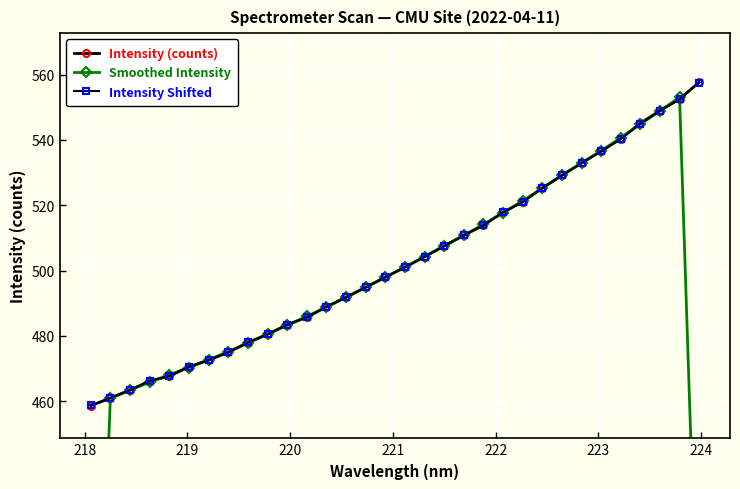

Reading left to right, extract all data points from this chart.

Intensity (counts): 458.6	460.9	463.4	466.2	467.7	470.5	472.6	475.0	478.0	480.5	483.4	485.7	488.9	491.8	494.9	498.0	501.0	504.2	507.6	510.8	513.9	517.9	521.1	525.3	529.2	533.0	536.6	540.4	545.1	549.0	552.6	557.7
Smoothed Intensity: 306.5	461.0	463.5	465.7	468.1	470.3	472.7	475.2	477.8	480.6	483.2	486.0	488.8	491.9	494.9	498.0	501.1	504.3	507.5	510.8	514.2	517.6	521.4	525.2	529.2	532.9	536.7	540.7	544.8	548.9	553.1	370.1
Intensity Shifted: 458.7	461.0	463.4	466.3	467.8	470.6	472.6	475.0	478.0	480.5	483.5	485.7	488.9	491.9	494.9	498.0	501.0	504.2	507.6	510.8	513.9	517.8	521.0	525.2	529.1	532.9	536.5	540.3	545.0	548.9	552.5	557.6